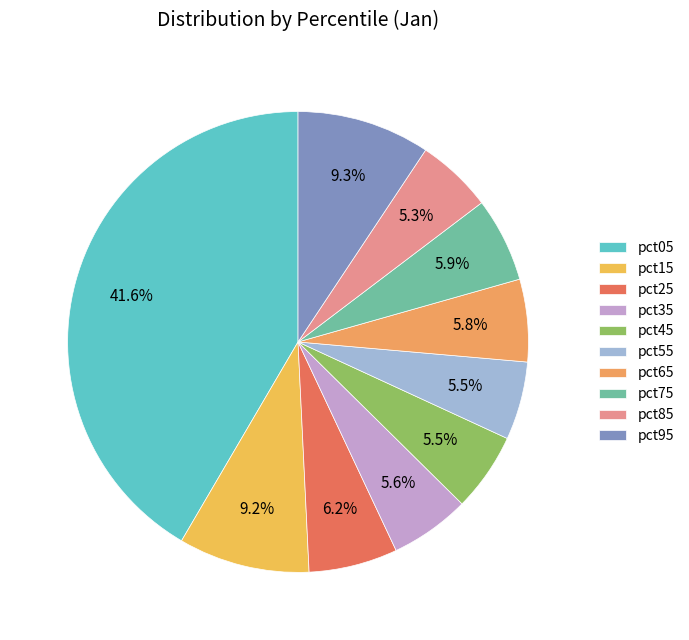

How many segments does this pie chart have?

10